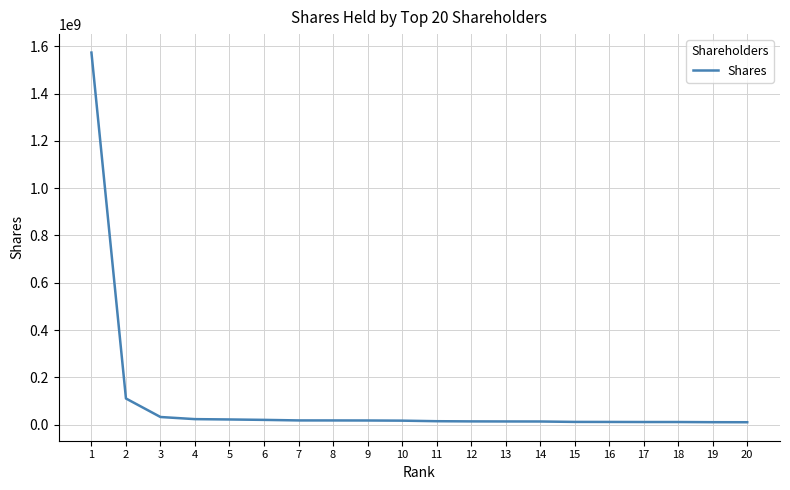

What value does the data have at 20?

9931420